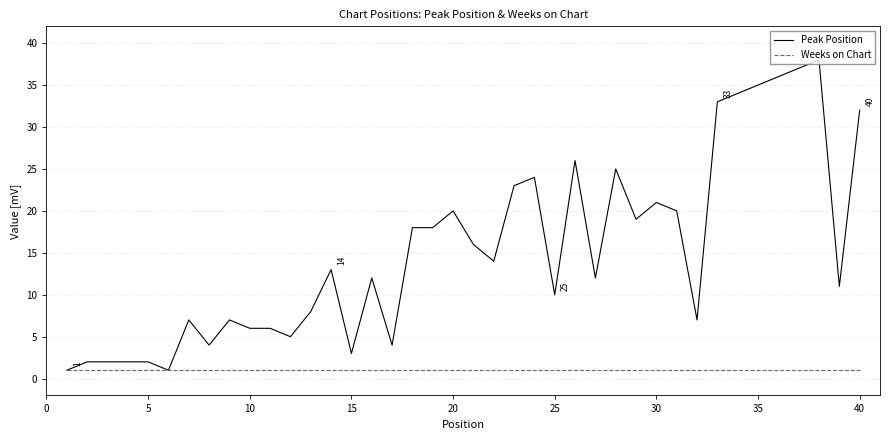

List the series in order of their peak value, highest first.

Peak Position, Weeks on Chart